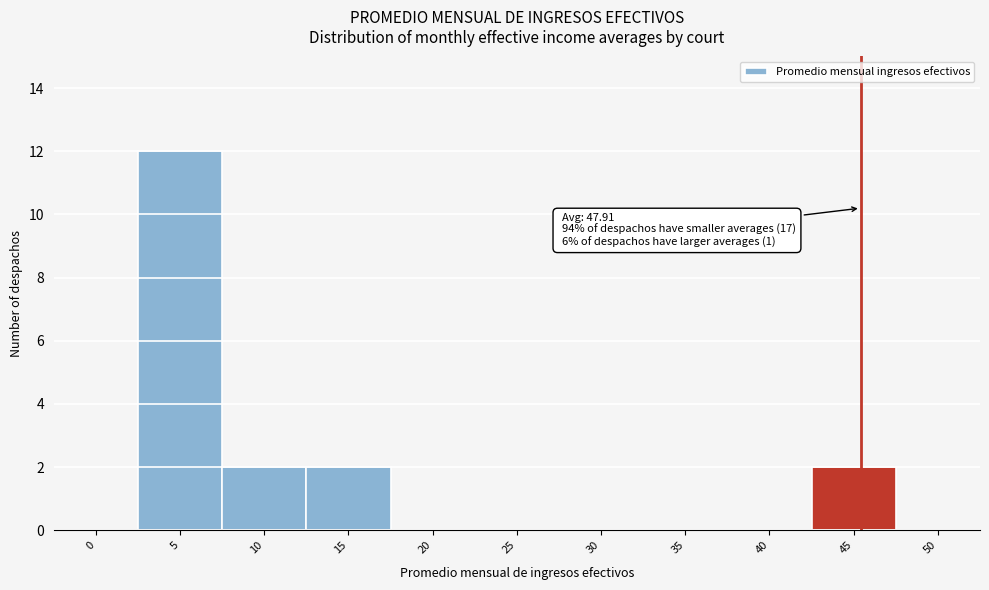

Reading left to right, list all the values displayed in this chart.

0=0	5=12	10=2	15=2	20=0	25=0	30=0	35=0	40=0	45=2	50=0